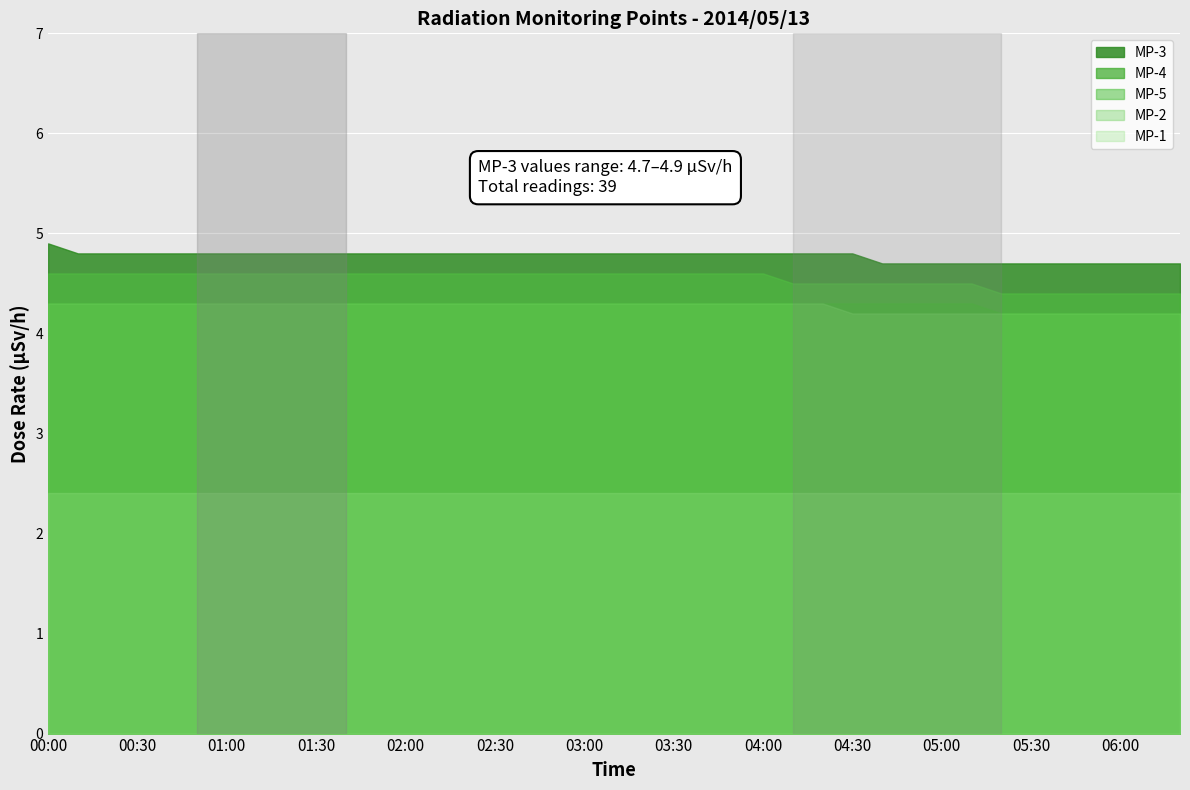

What is the spread (max minus min) of values at 01:50?

2.4